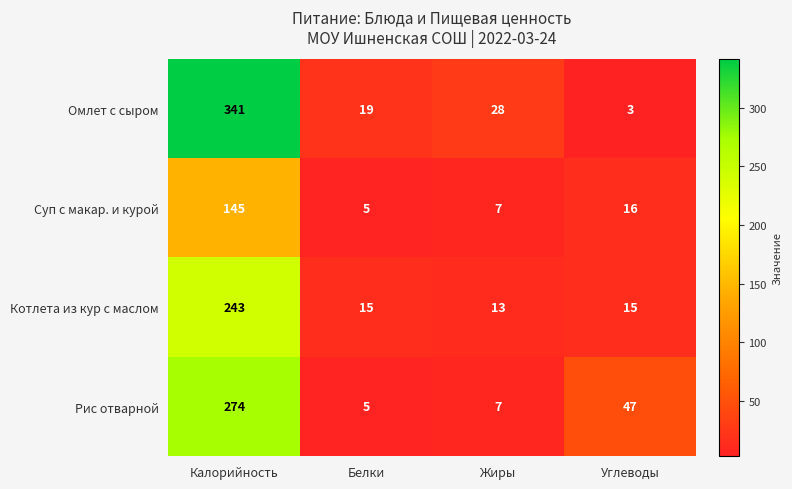

Which series has the largest total across all categories?

Омлет с сыром